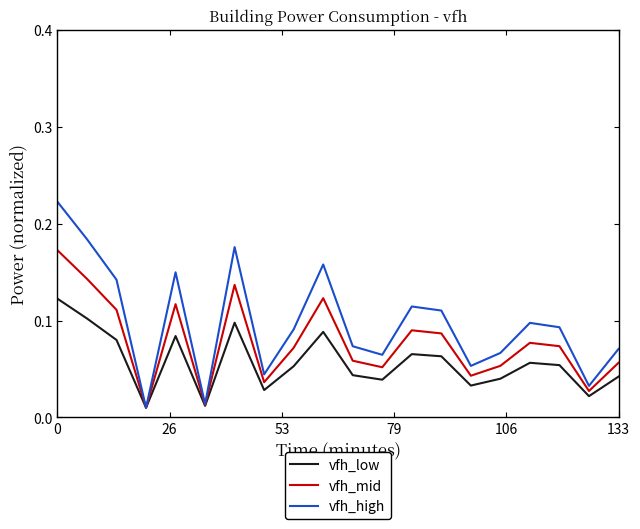

Rank the series by their average value, from lowest to highest.

vfh_low, vfh_mid, vfh_high